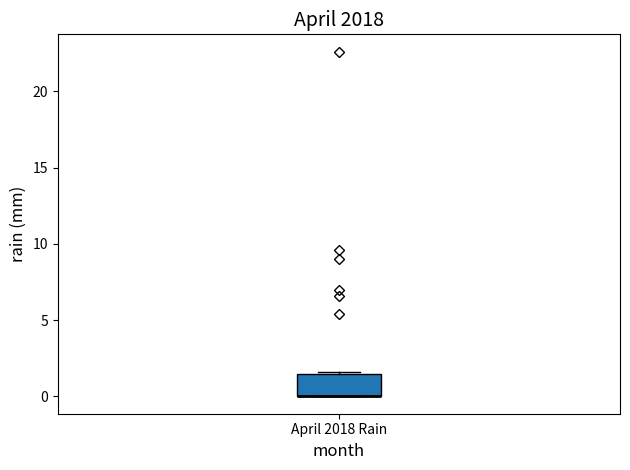

Transcribe this box plot: give where the median line is, the range the box spans, and where the two whiskers end, as read against the y-axis. The values are not printed on the chart, so give them approximately, as read against the axis.

median 0.0 (drawn on the box's lower edge), box 0.0 to 1.5, whiskers 0.0 to 1.5